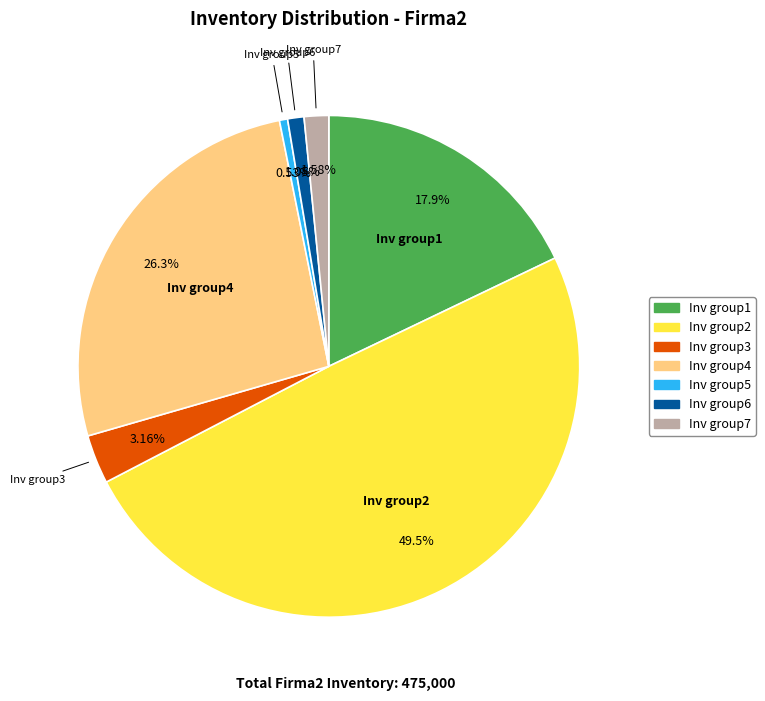

What is the smallest slice in the pie chart?

Inv group5